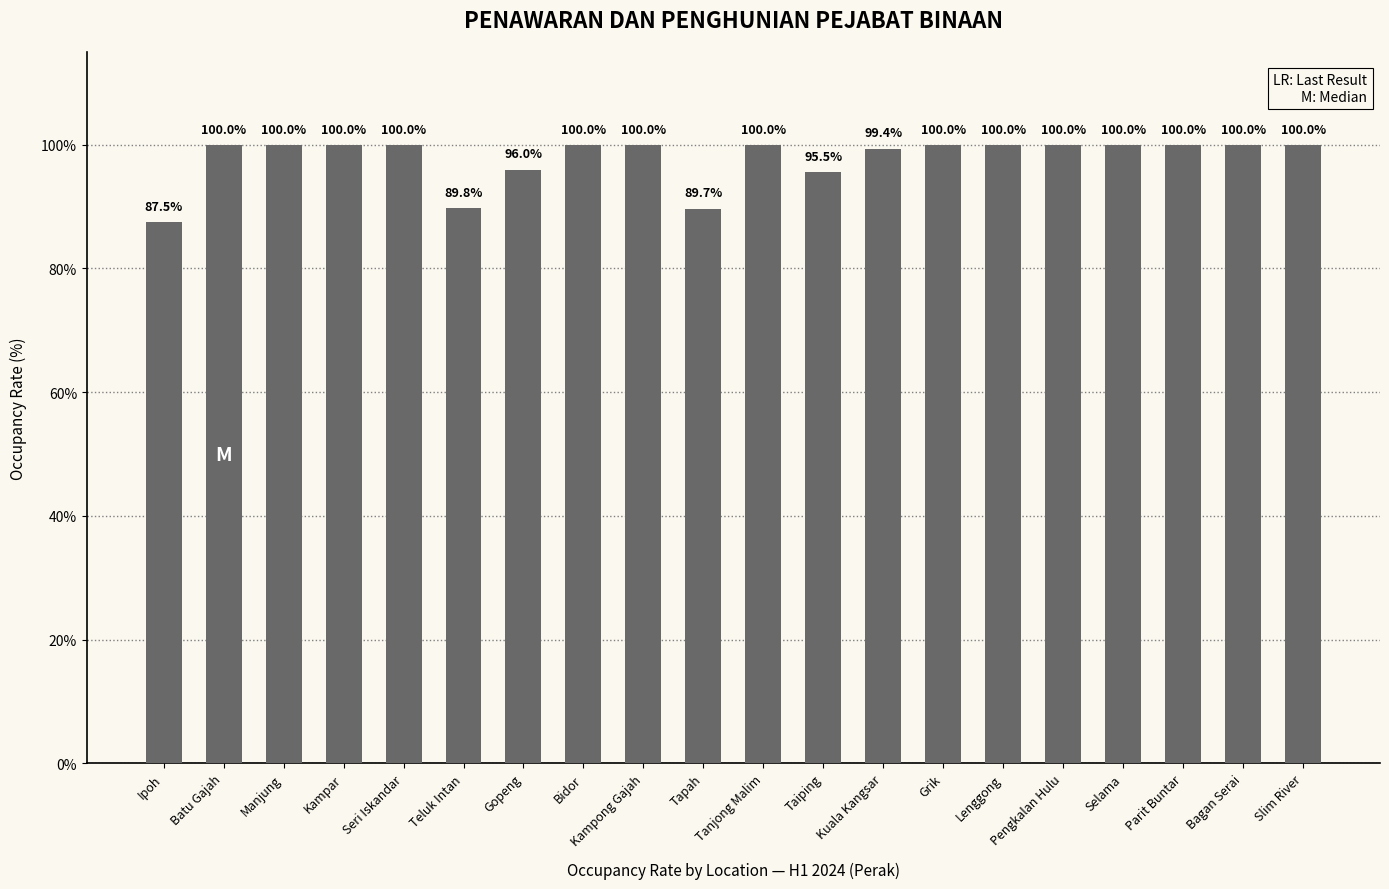

Does the chart contain stacked bars?

No